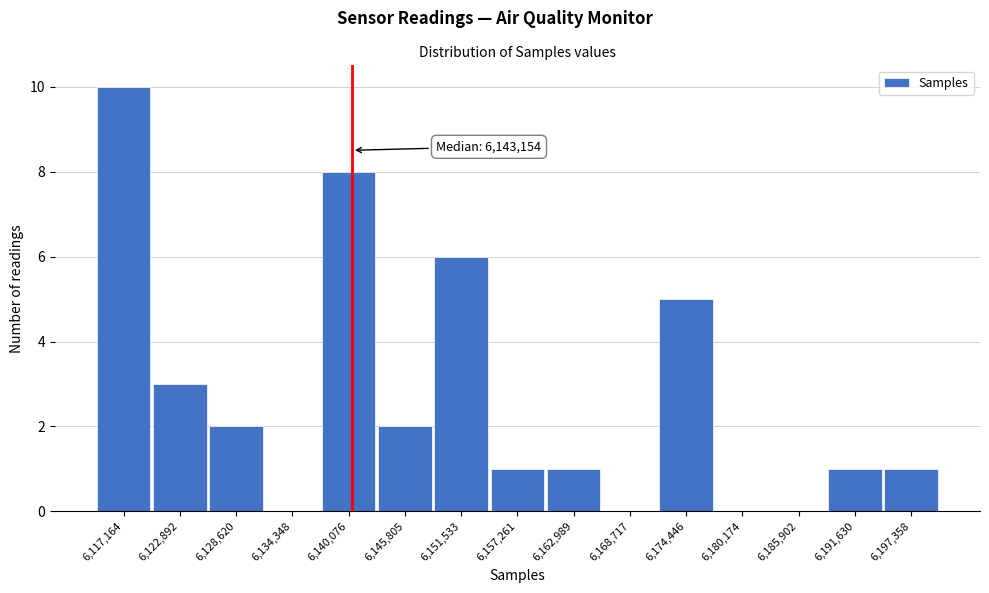

Reading left to right, list all the values displayed in this chart.

6,117,164=10	6,122,892=3	6,128,620=2	6,134,348=0	6,140,076=8	6,145,805=2	6,151,533=6	6,157,261=1	6,162,989=1	6,168,717=0	6,174,446=5	6,180,174=0	6,185,902=0	6,191,630=1	6,197,358=1